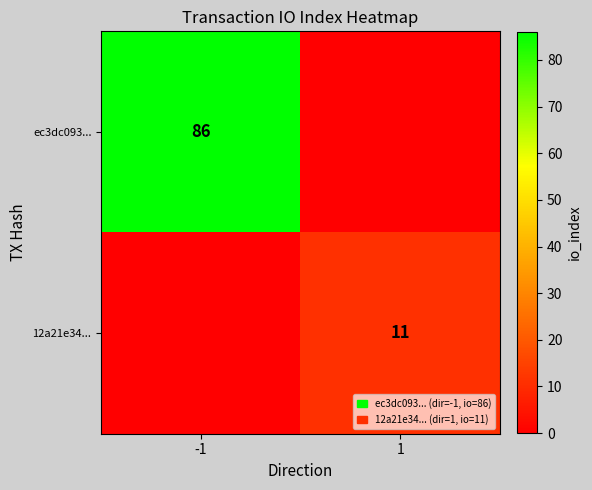

The value of 12a21e34... at 1 is 11. True or false?

True